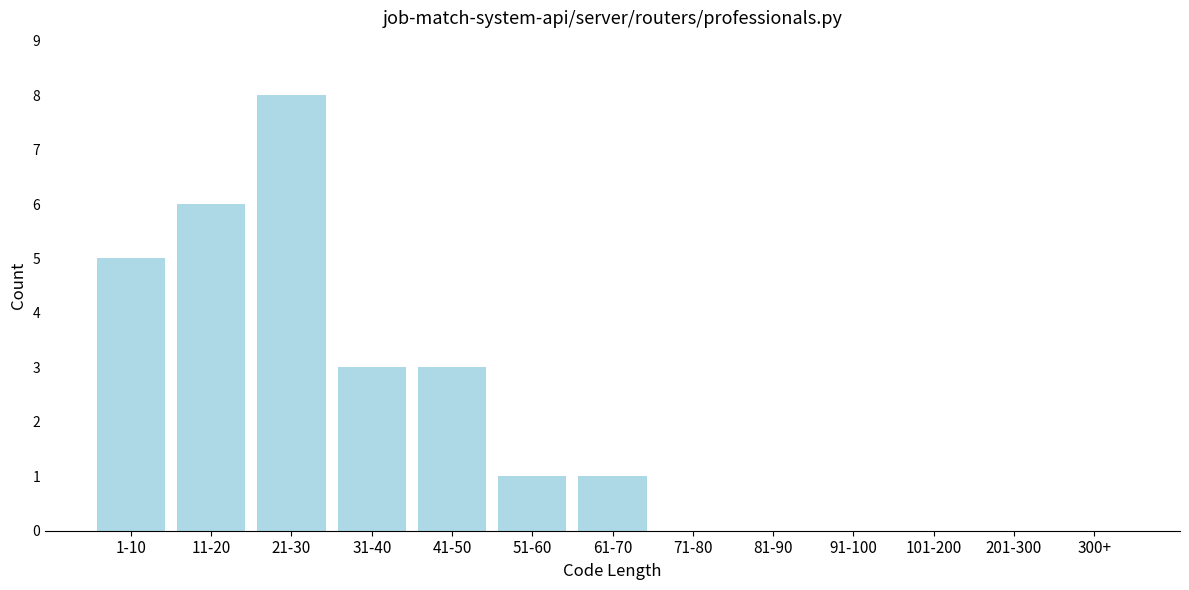

Reading left to right, list all the values displayed in this chart.

1-10=5	11-20=6	21-30=8	31-40=3	41-50=3	51-60=1	61-70=1	71-80=0	81-90=0	91-100=0	101-200=0	201-300=0	300+=0